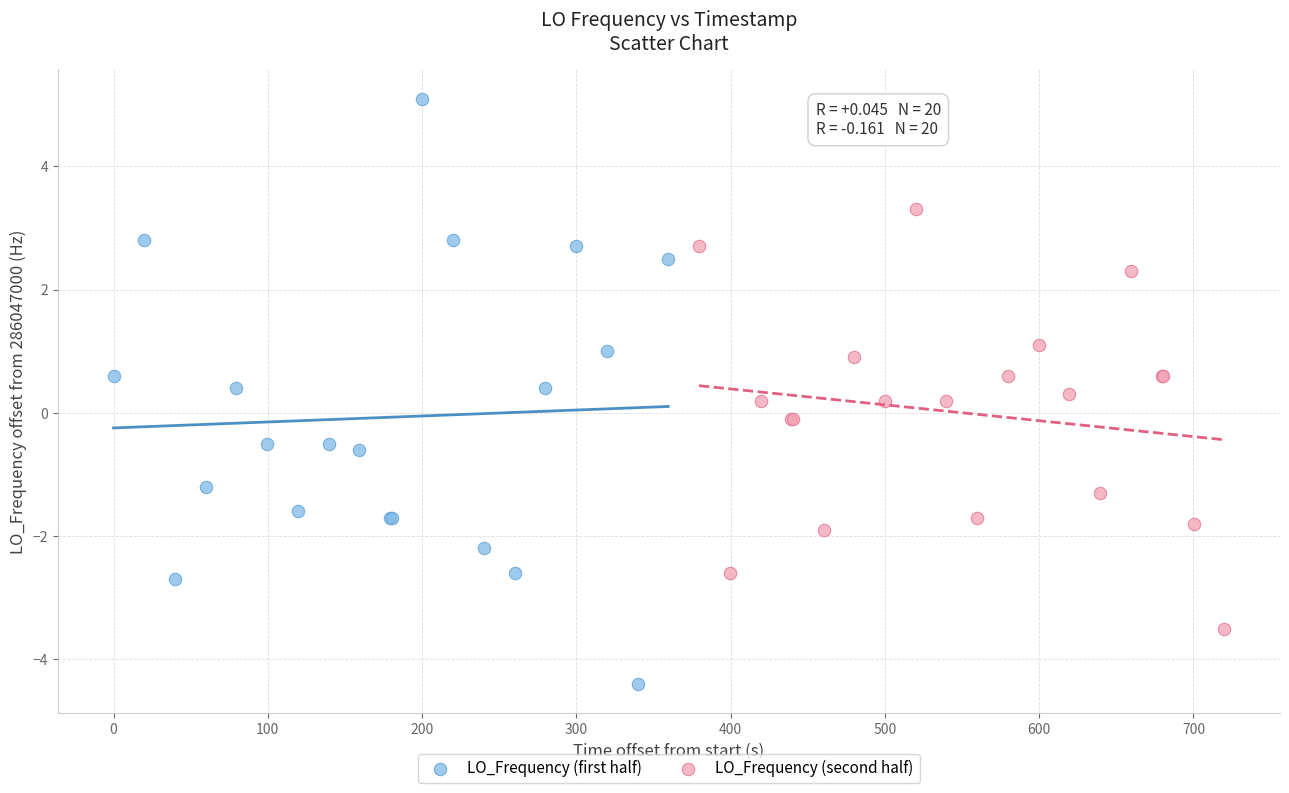

Which series reaches the minimum Y coordinate?

LO_Frequency (first half)